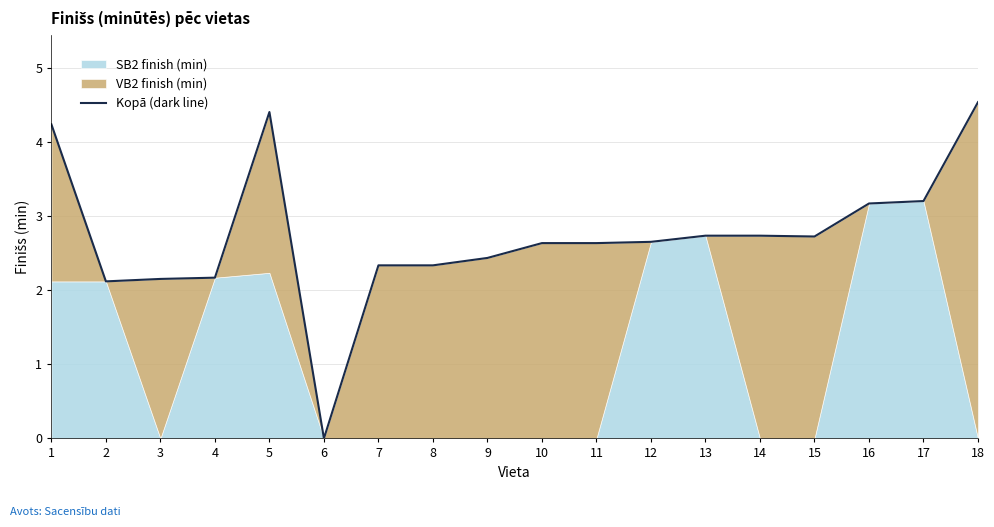

What is the average value?

2.7